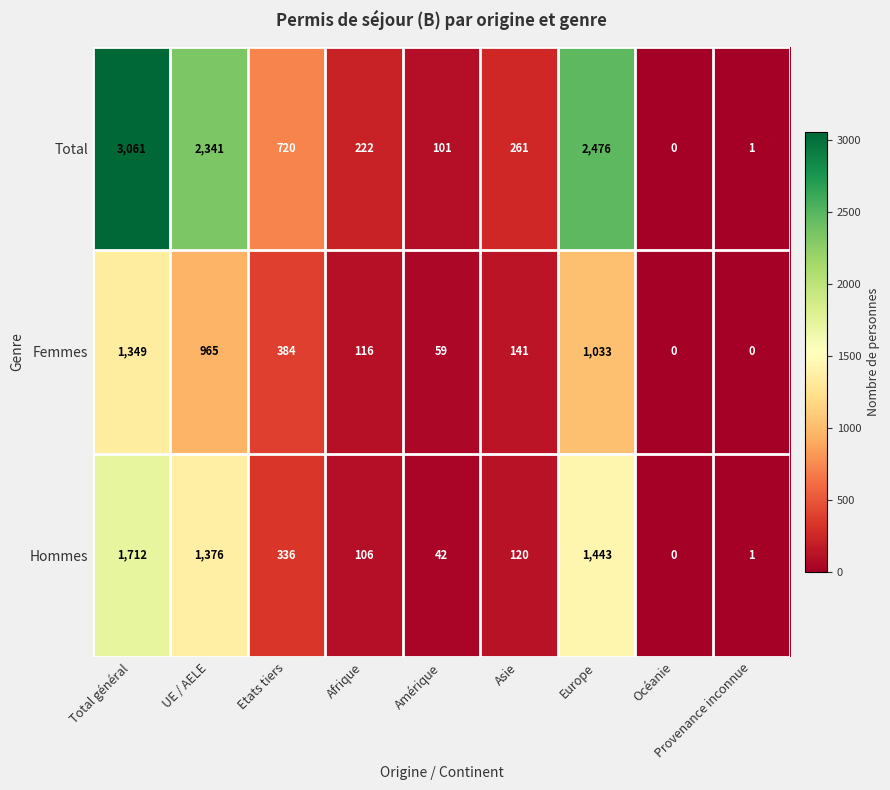

At which label does Total first exceed 261?

Total général